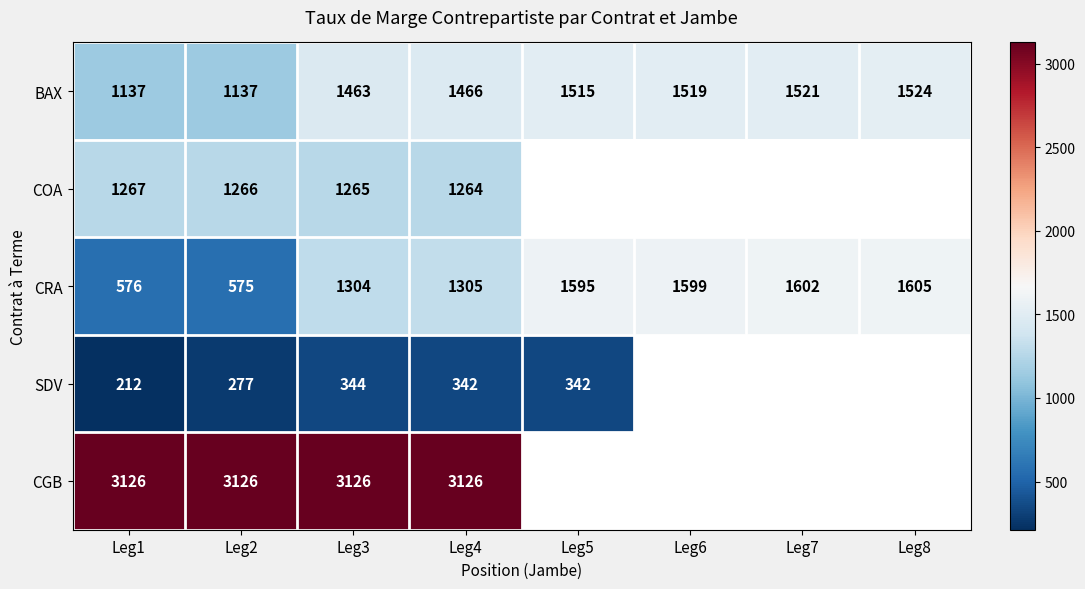

Is the value of BAX at Leg3 greater than the value of SDV at Leg3?

Yes